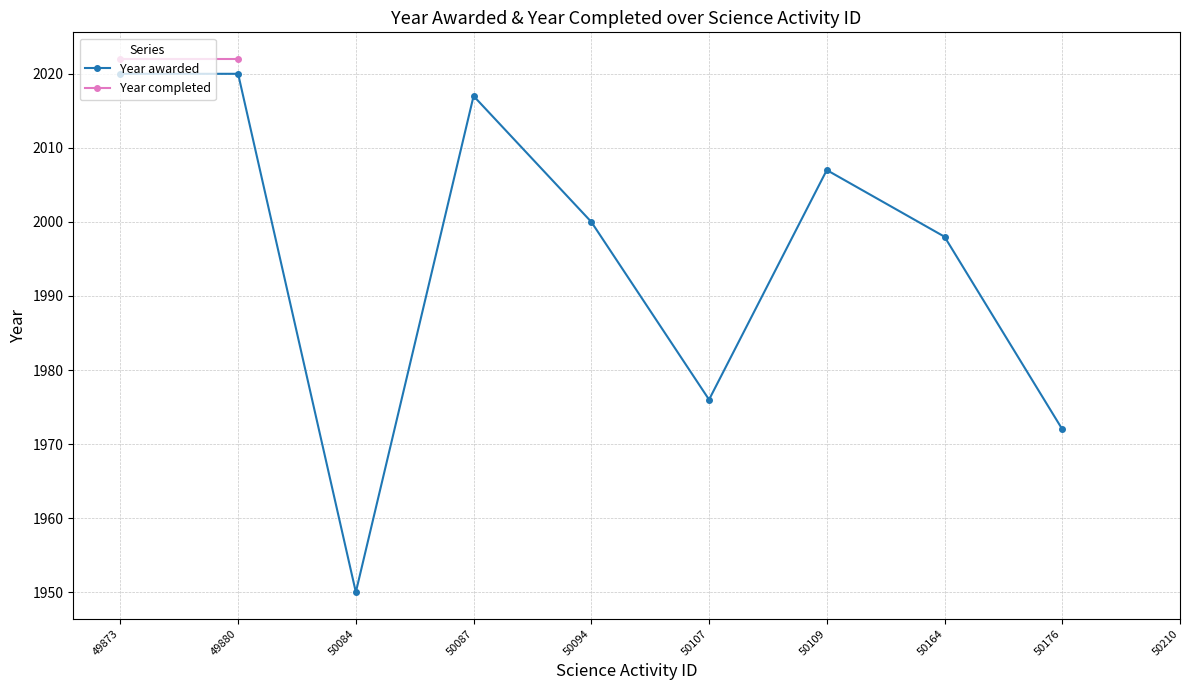

Between 50109 and 50164, which series saw the biggest shift?

Year awarded